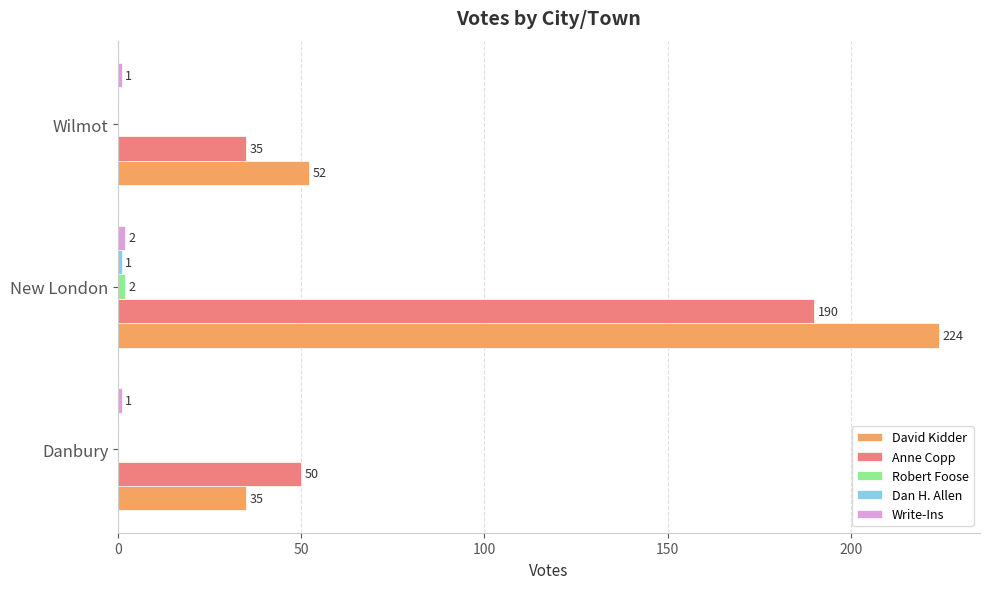

What is the sum of all Anne Copp values?

275